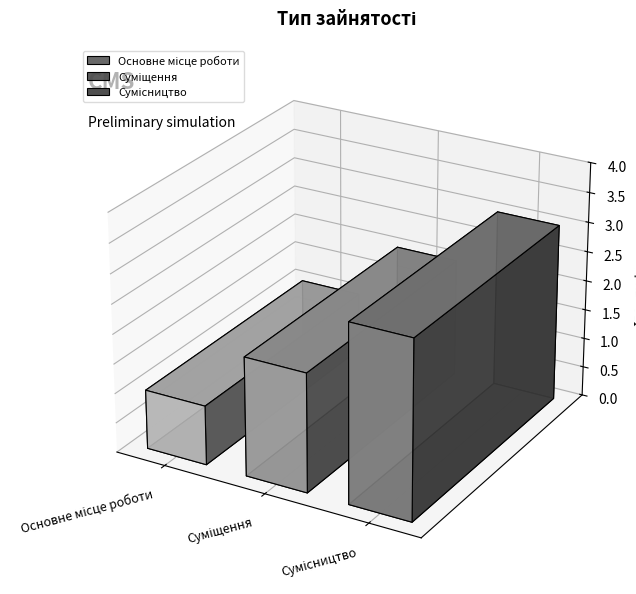

List the labels in order of value, largest first.

Сумісництво, Суміщення, Основне місце роботи